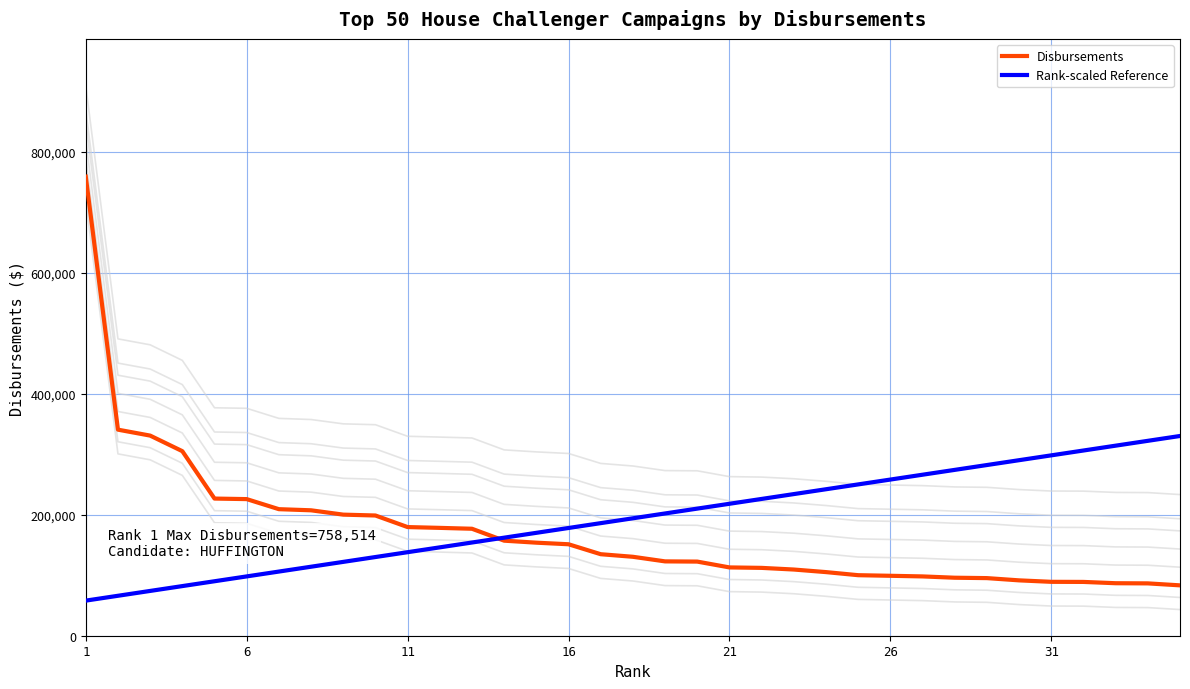

Does the chart display data point markers on the line(s)?

No